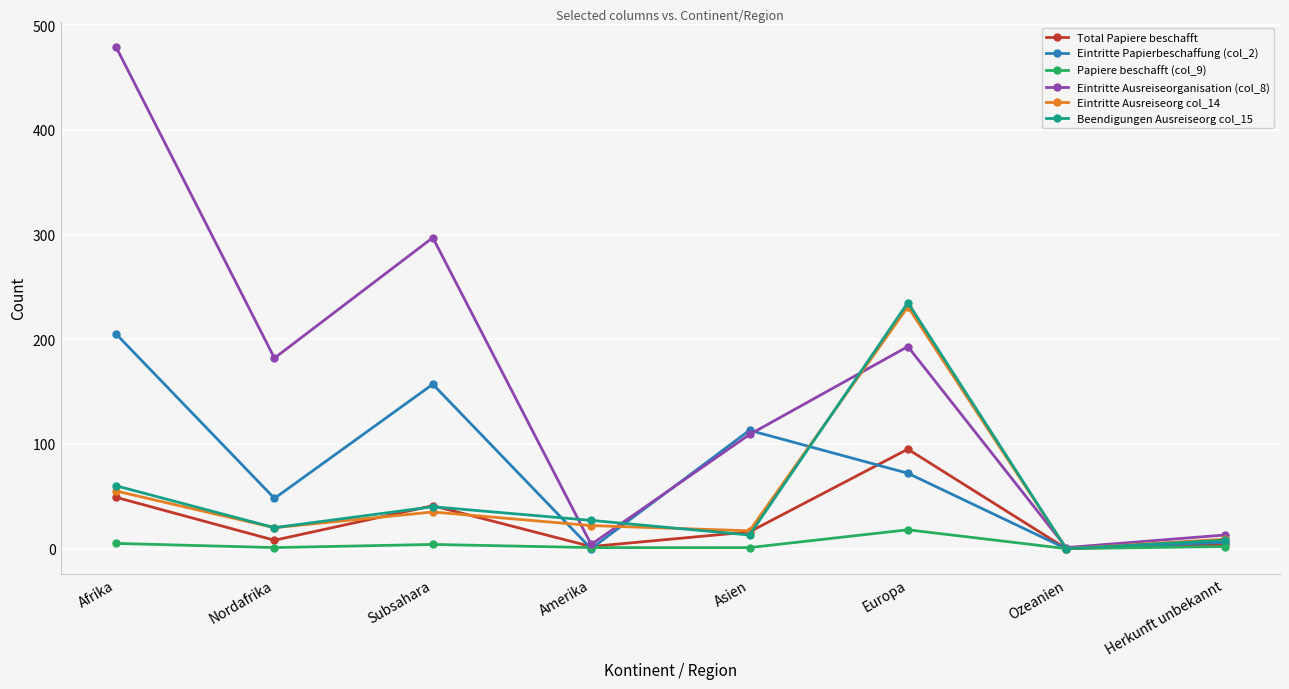

Where is the first local maximum for Total Papiere beschafft?

Subsahara